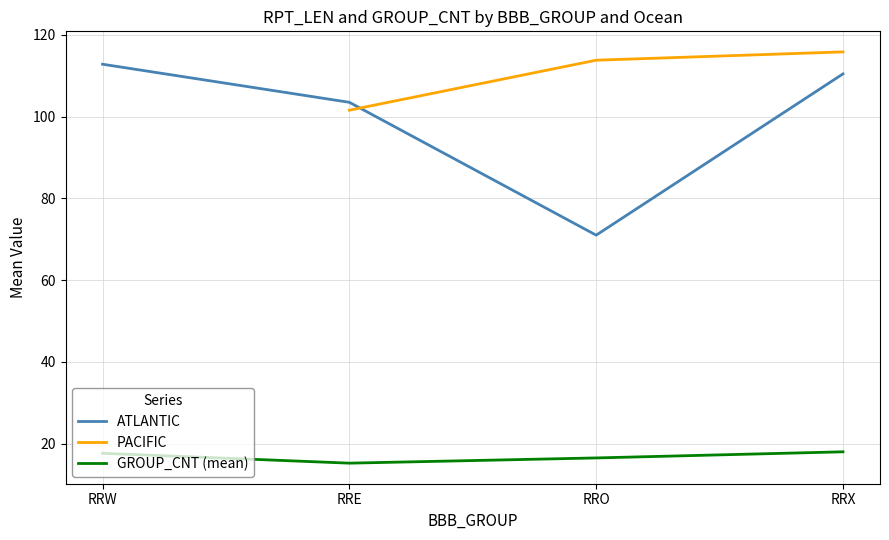

At which category does the chart reach its peak across all series?

RRX